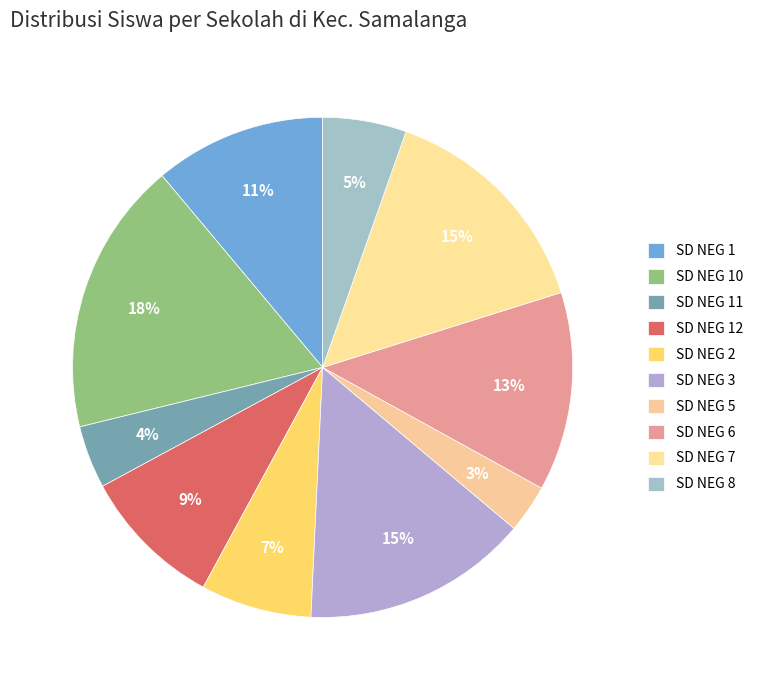

Which slice is the smallest?

UPTD SD NEGERI 5 SAMALANGA